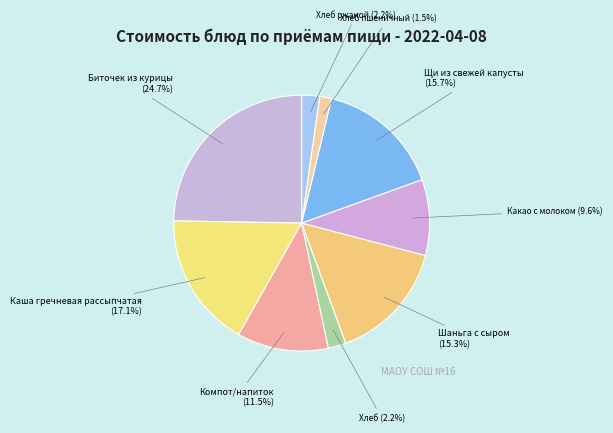

To the nearest percent, what is the difference between the largest and smallest slice percentages?

23%